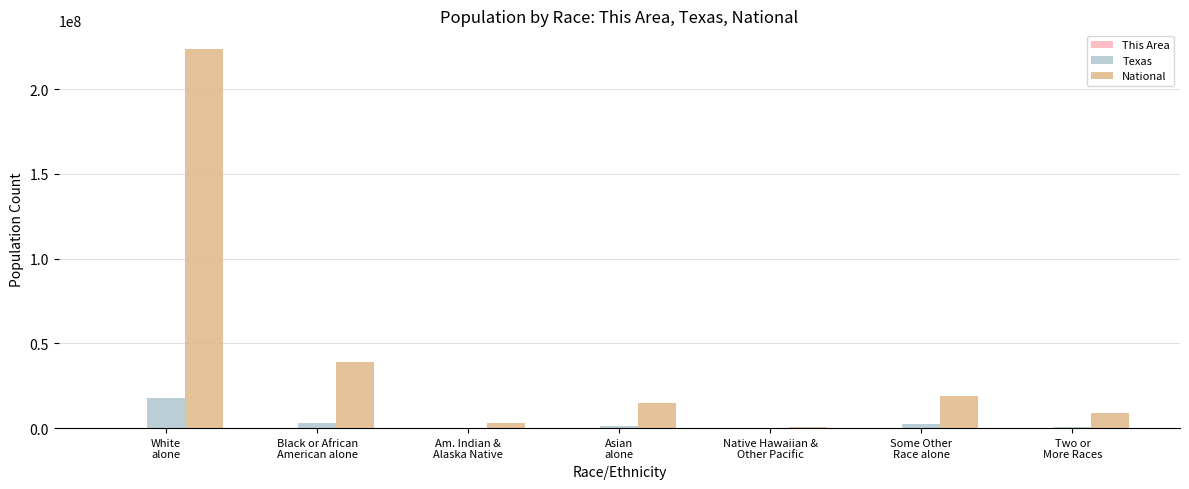

What is the sum of all Texas values?

25145561